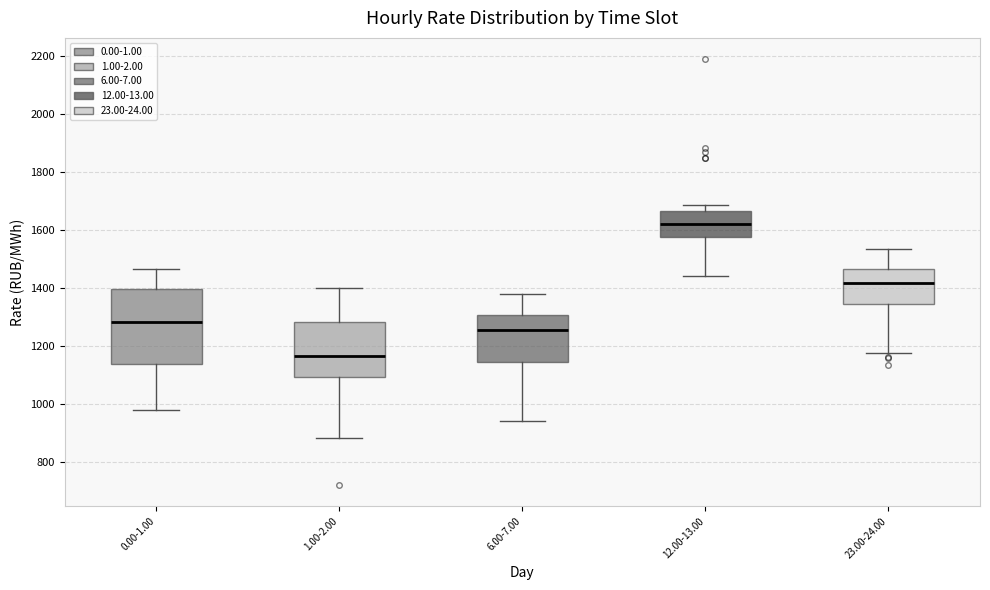

Reading left to right, read every box against the y-axis: the position of its median line, the range the box covers, and the ends of its whiskers. The values are not printed on the chart, so give them approximately, as read against the axis.

0.00-1.00: median 1280, box 1140 to 1400, whiskers 980 to 1460
1.00-2.00: median 1160, box 1100 to 1280, whiskers 880 to 1400
6.00-7.00: median 1260, box 1140 to 1300, whiskers 940 to 1380
12.00-13.00: median 1620, box 1580 to 1660, whiskers 1440 to 1680
23.00-24.00: median 1420, box 1340 to 1460, whiskers 1180 to 1540